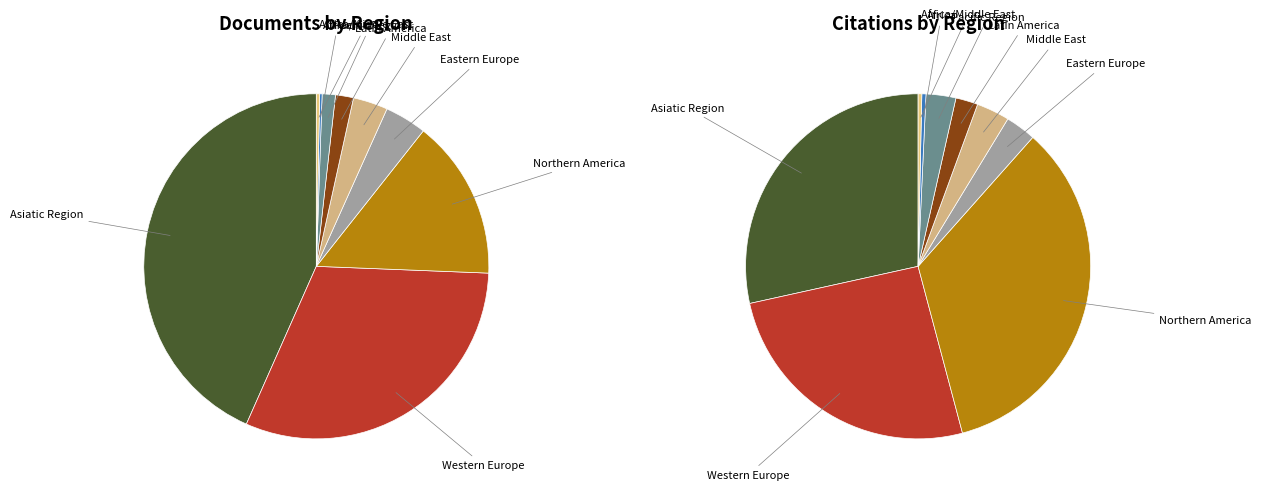

How many slices are in this pie chart?

9